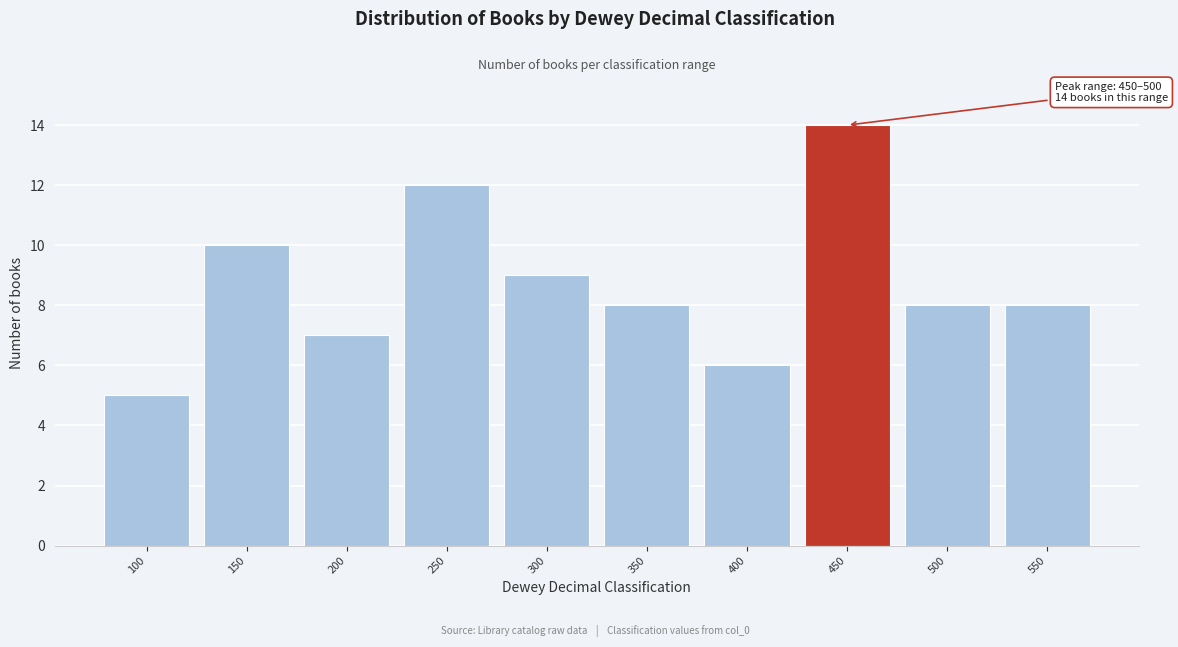

Reading left to right, extract all data points from this chart.

100=5	150=10	200=7	250=12	300=9	350=8	400=6	450=14	500=8	550=8